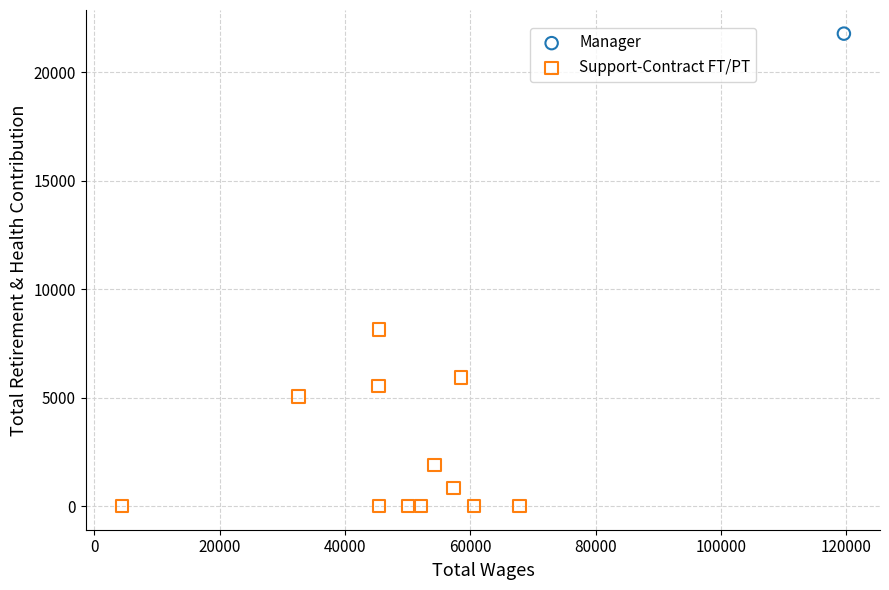

What are all the series names shown in the legend?

Manager, Support-Contract FT/PT